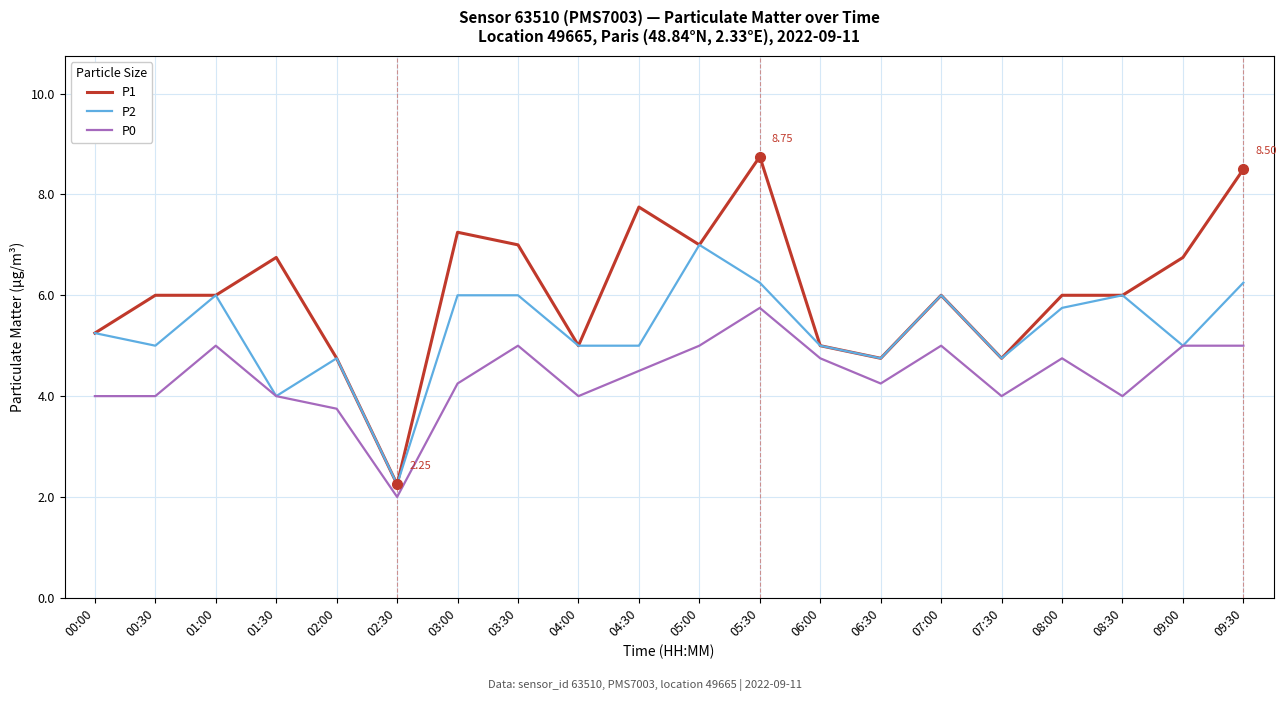

Which series has the widest spread of values?

P1